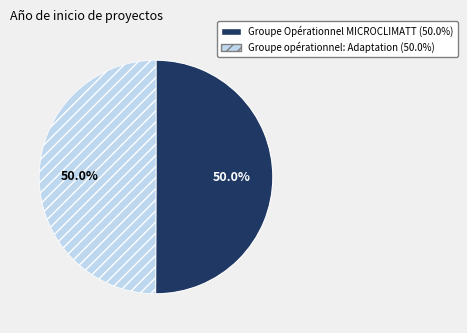

Approximately how many times larger is the value at Groupe Opérationnel MICROCLIMATT compared to Groupe opérationnel: Adaptation?

1.0